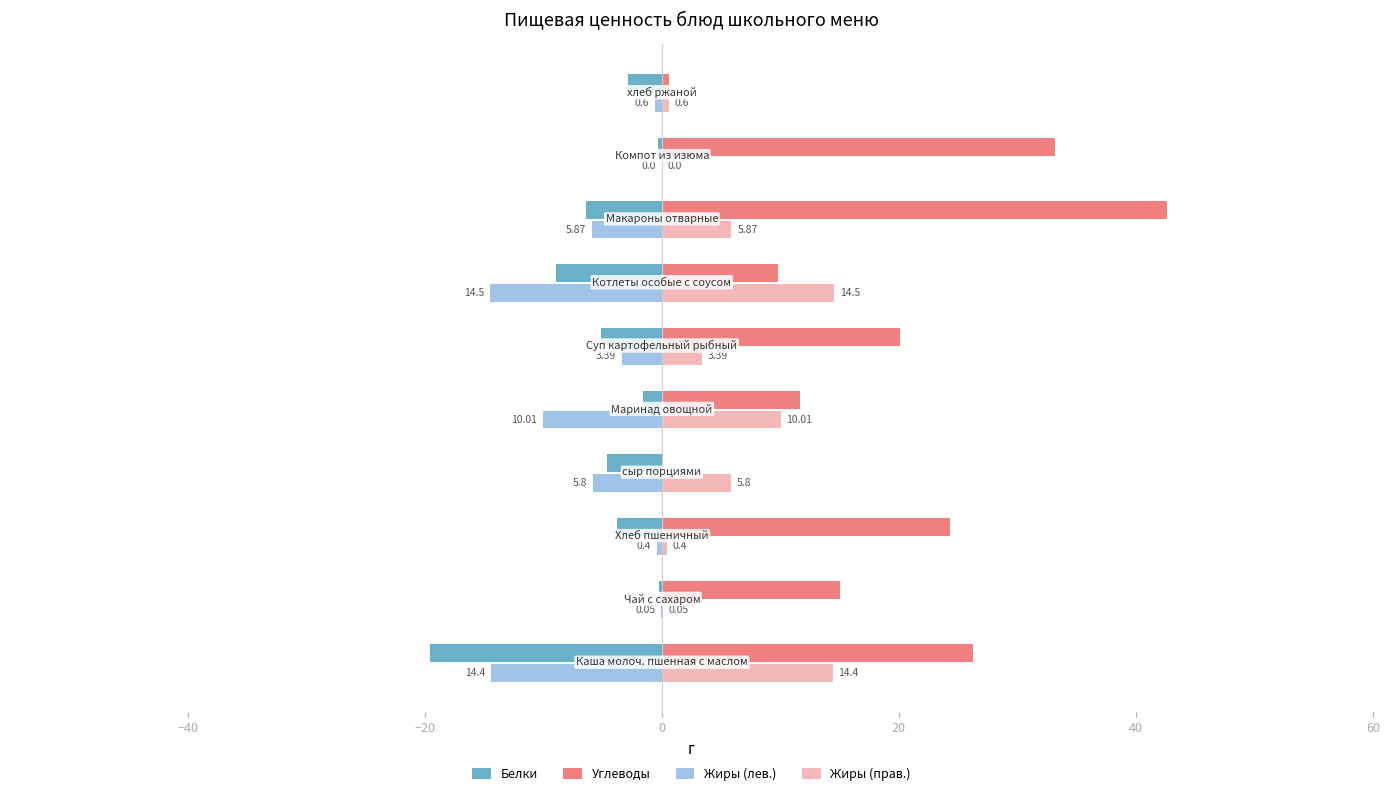

What are all the series names shown in the legend?

Белки, Углеводы, Жиры (лев.), Жиры (прав.)